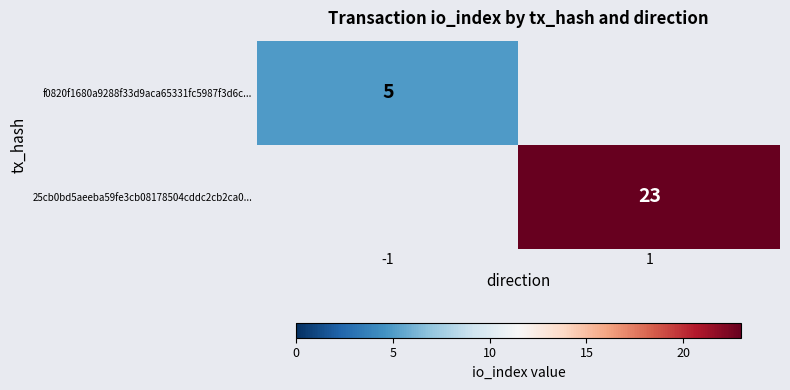

The value of 25cb0bd5aeeba59fe3cb08178504cddc2cb2ca0... at 1 is 23. True or false?

True